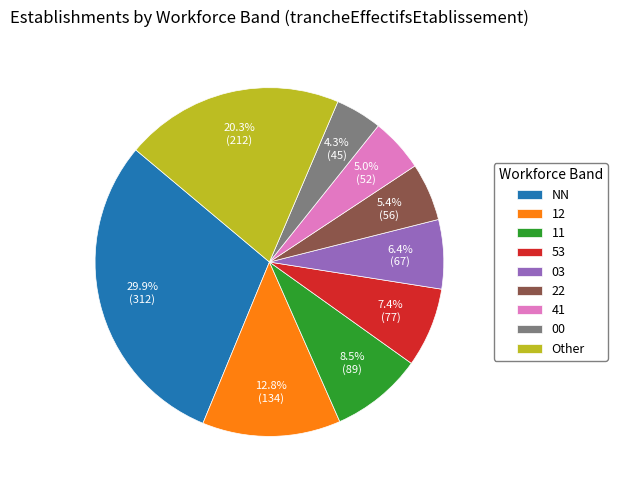

How many segments does this pie chart have?

9